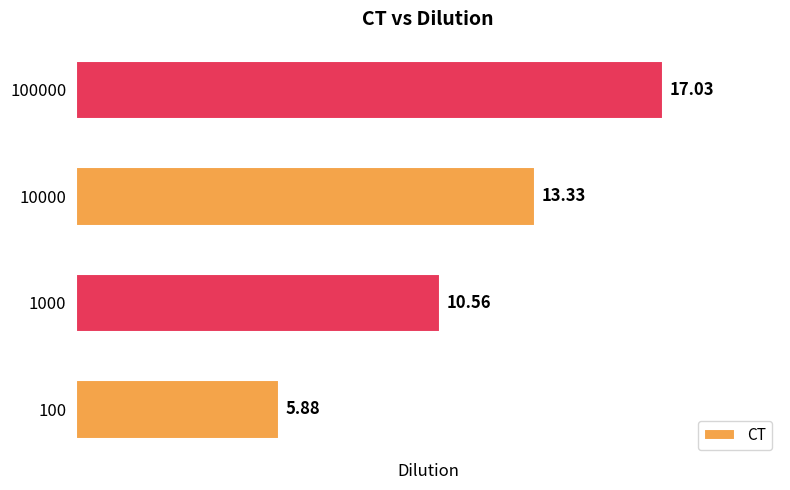

How many data points are above 13?

2